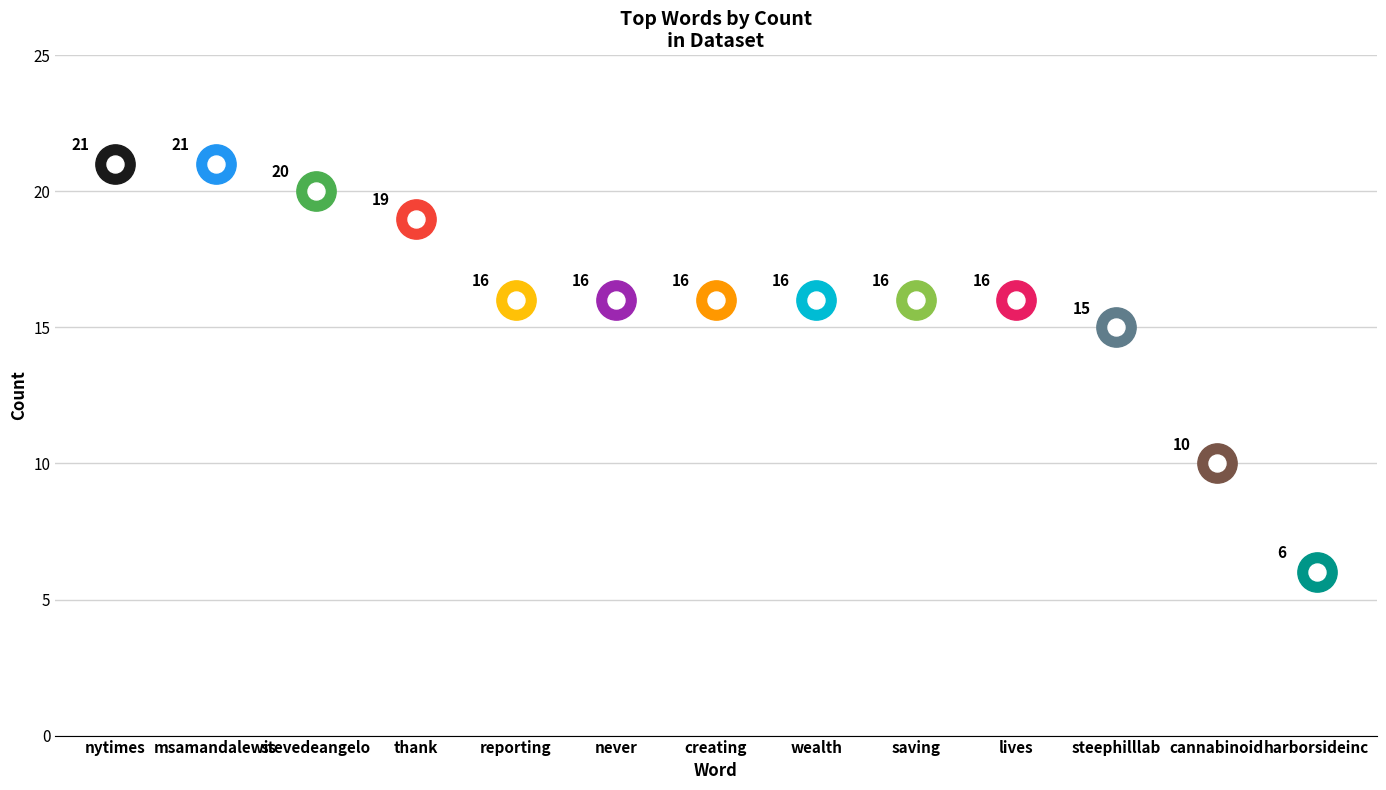

Approximately how many times larger is the value at wealth compared to saving?

1.0